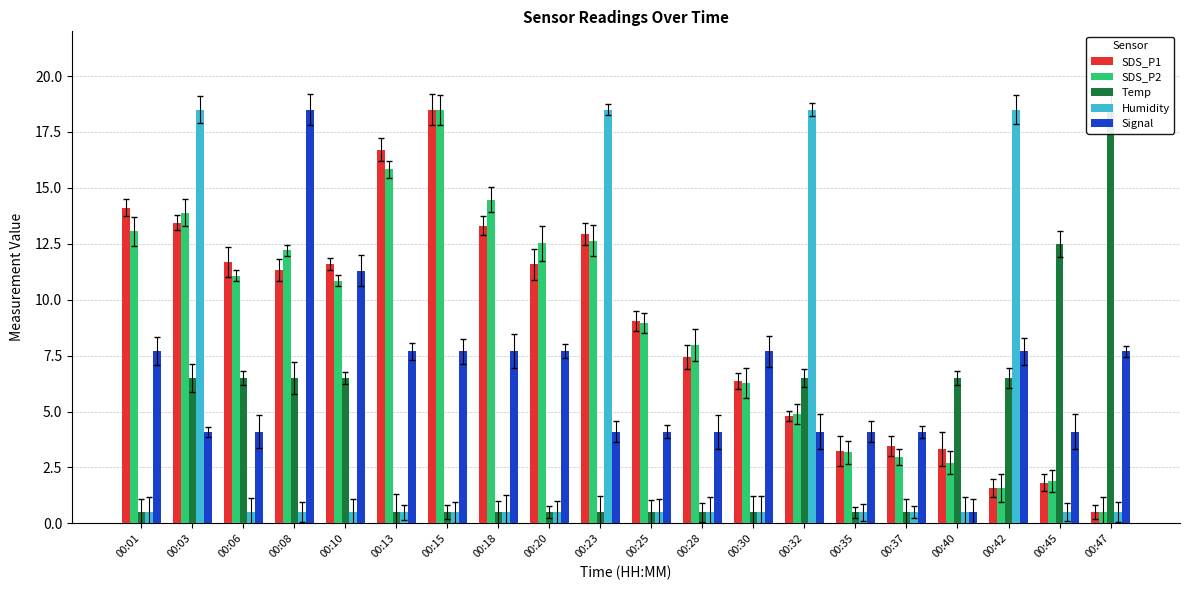

At which category is the sum across all series the highest?

00:03